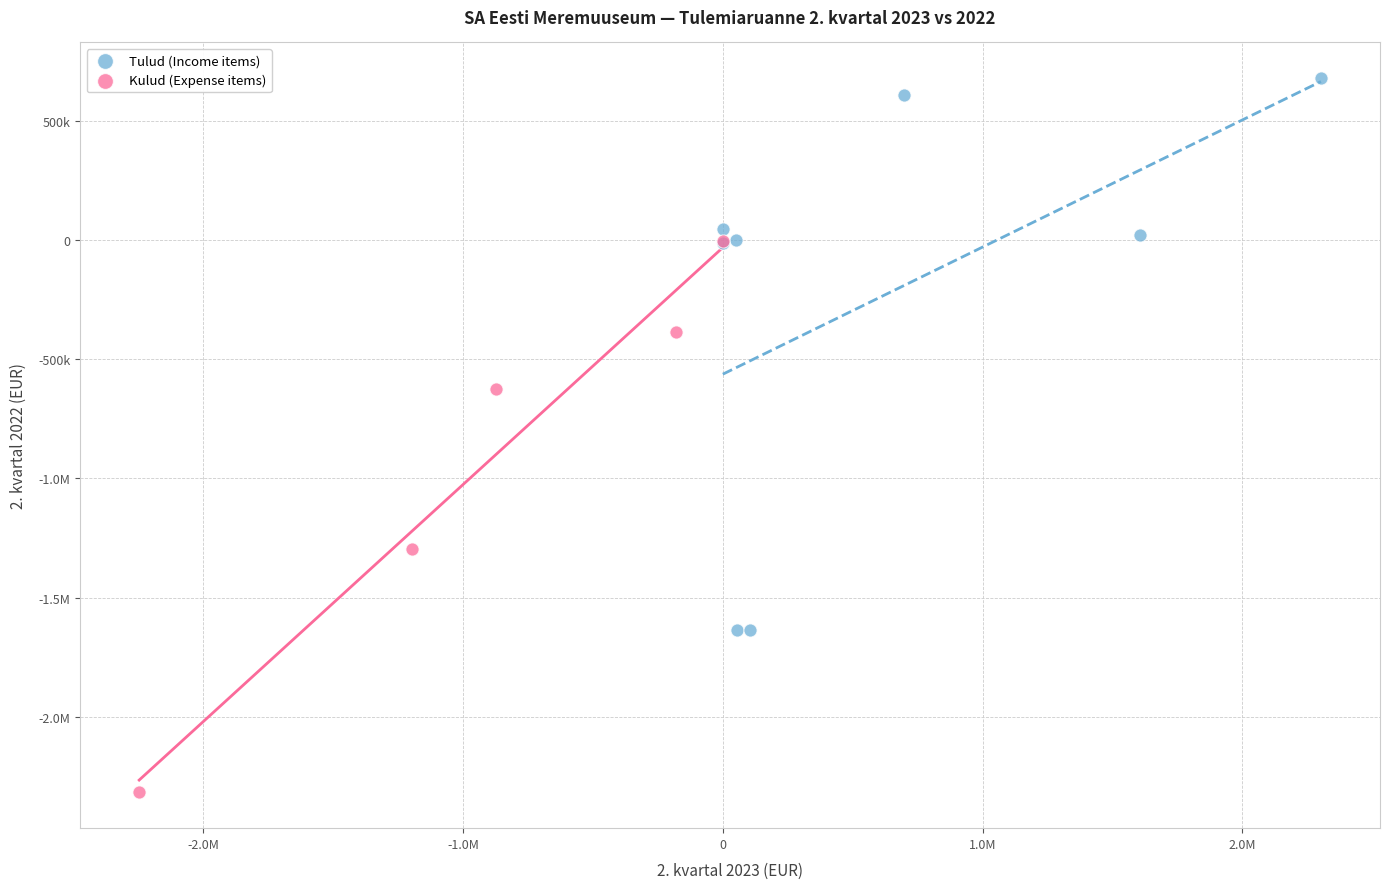

What are all the series names shown in the legend?

Tulud (Income items), Kulud (Expense items)